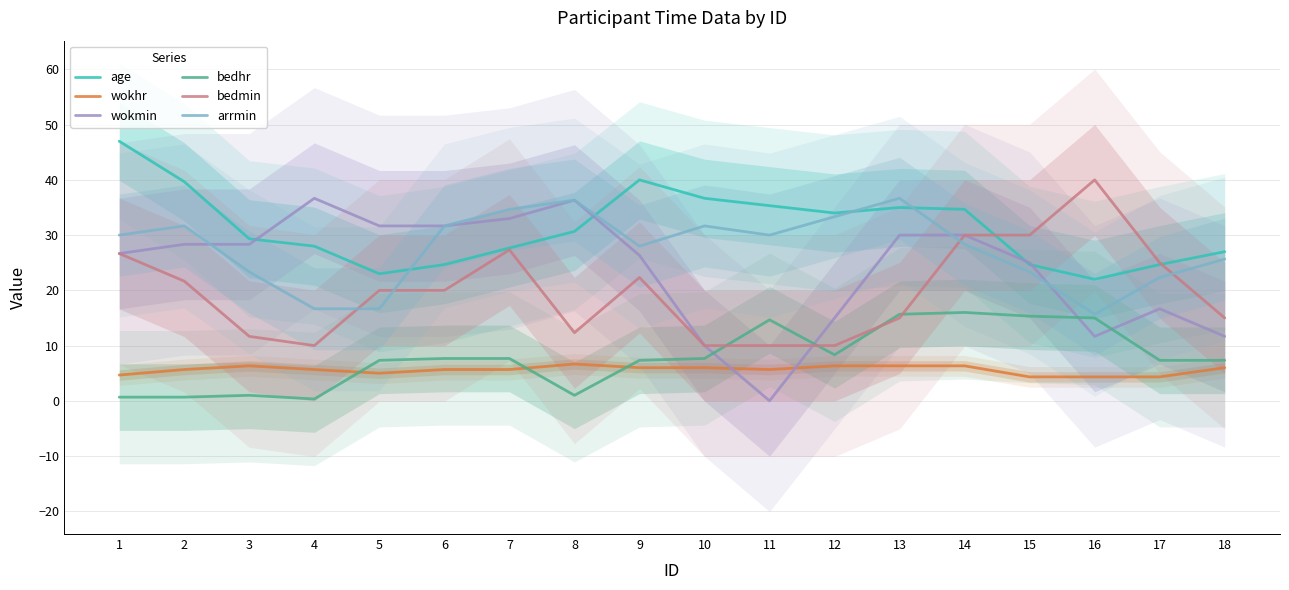

What value does the bedmin series have at 11?

10.0